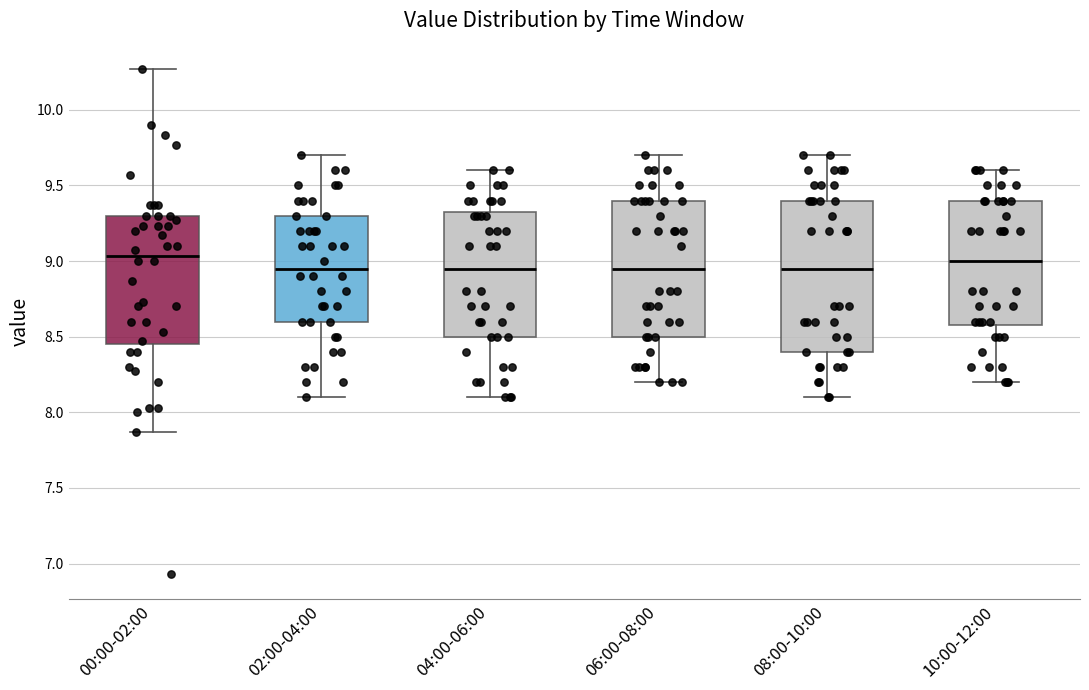

Reading left to right, transcribe this box plot: for each box, give where its median line is, the range the box spans, and where its two whiskers end, as read against the y-axis. The values are not printed on the chart, so give them approximately, as read against the axis.

00:00-02:00: median 9.05, box 8.45 to 9.30, whiskers 7.85 to 10.25
02:00-04:00: median 8.95, box 8.60 to 9.30, whiskers 8.10 to 9.70
04:00-06:00: median 8.95, box 8.50 to 9.35, whiskers 8.10 to 9.60
06:00-08:00: median 8.95, box 8.50 to 9.40, whiskers 8.20 to 9.70
08:00-10:00: median 8.95, box 8.40 to 9.40, whiskers 8.10 to 9.70
10:00-12:00: median 9.00, box 8.60 to 9.40, whiskers 8.20 to 9.60